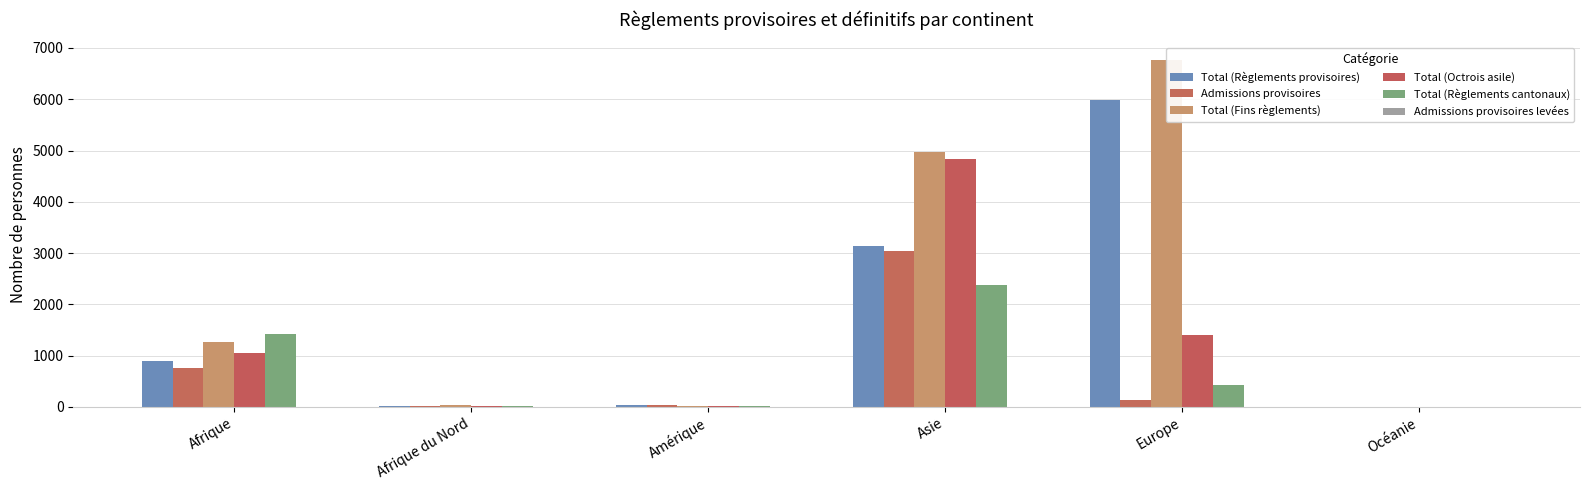

How many bars are there in each group?

6